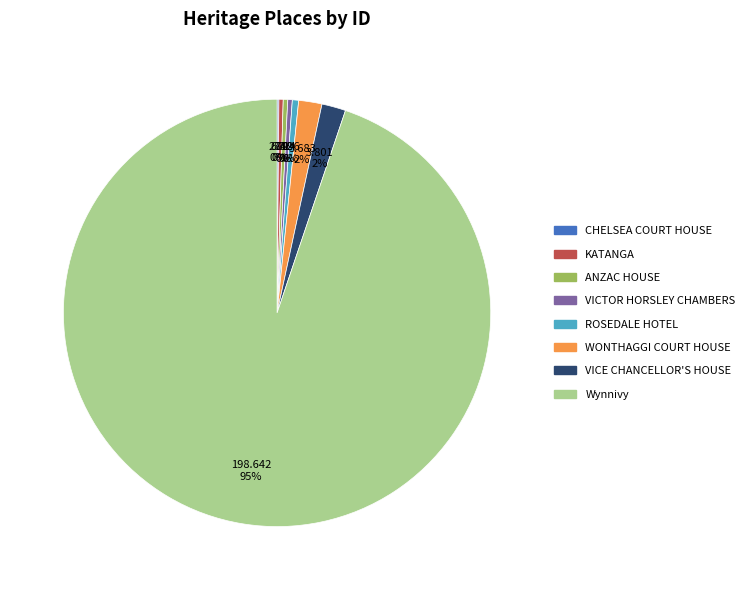

Which category has the biggest portion of the pie?

Wynnivy